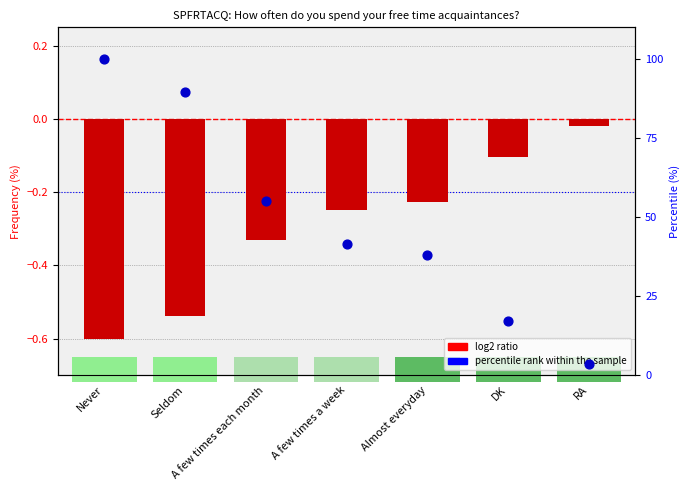

Is the value of percentile rank within the sample at Never greater than the value of log2 ratio at Almost everyday?

Yes